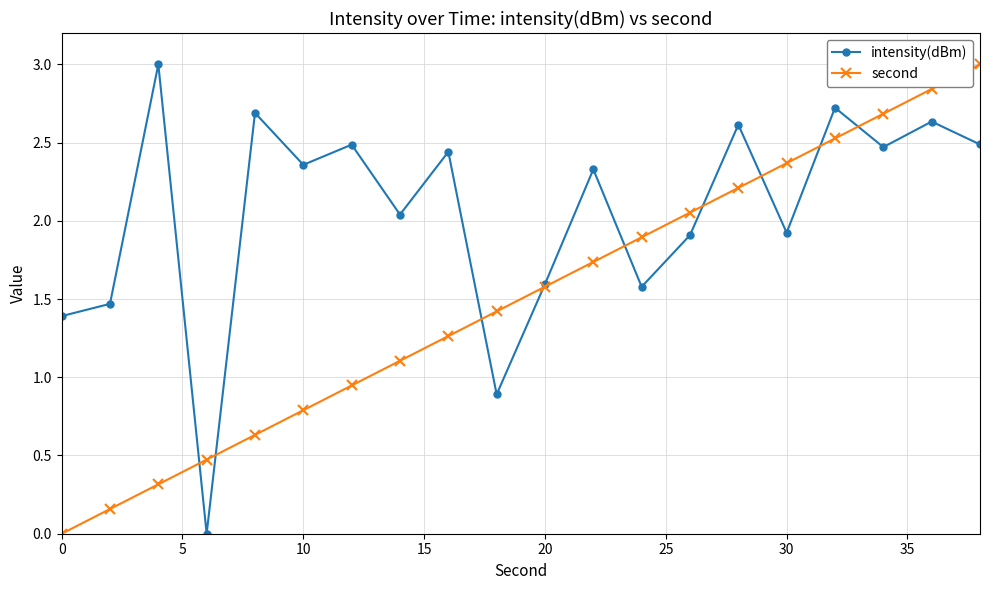

Which series has the largest total across all categories?

intensity(dBm)